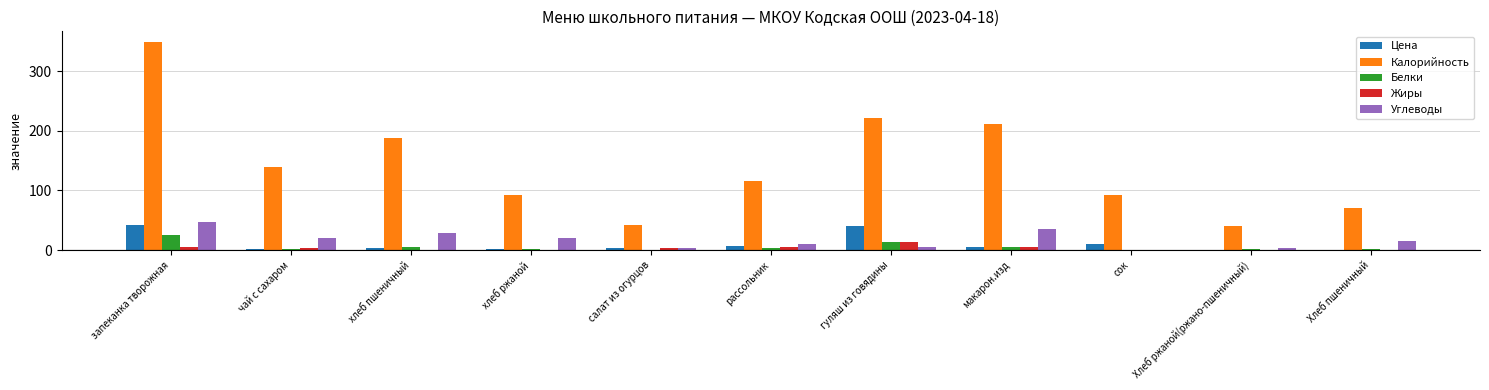

How many groups of bars are there?

11